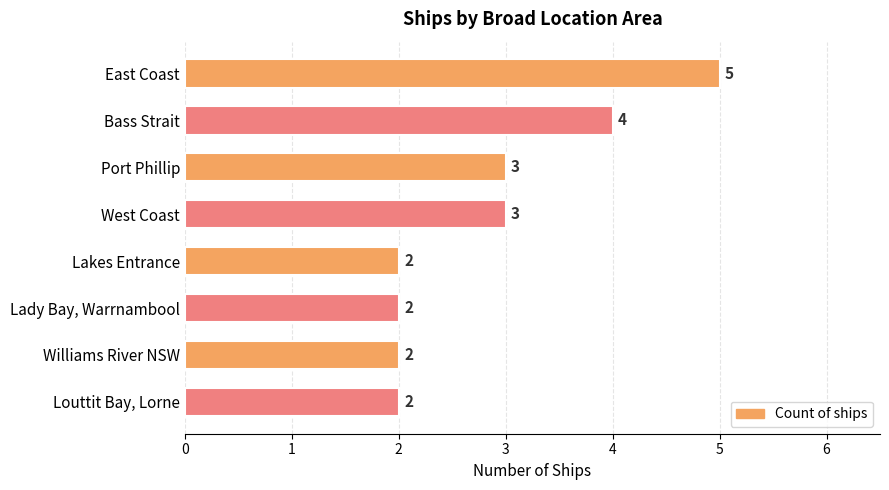

What is the sum of the values at Williams River NSW and East Coast?

7